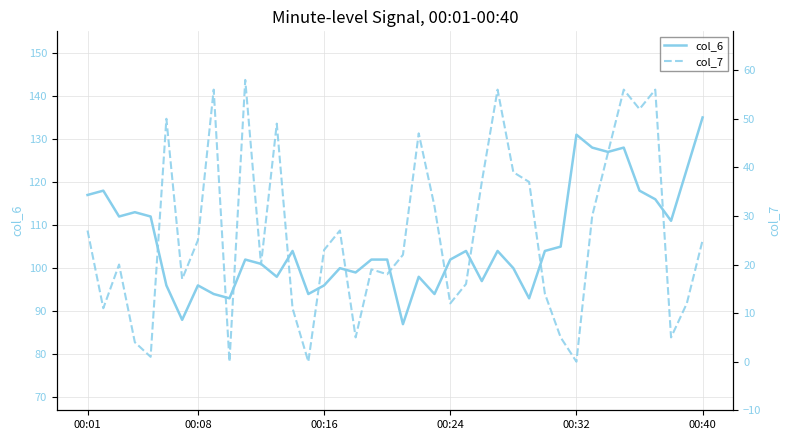

How many data points in col_7 are less than 23?

20